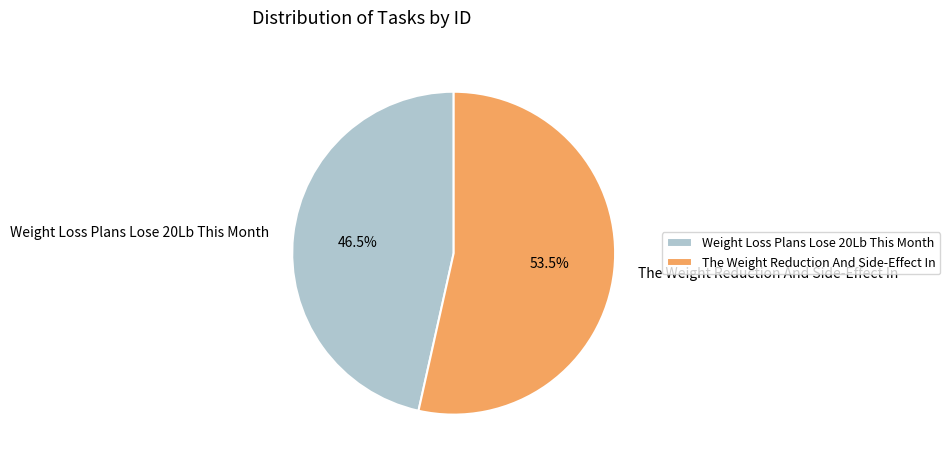

Is there a majority slice in this chart?

Yes